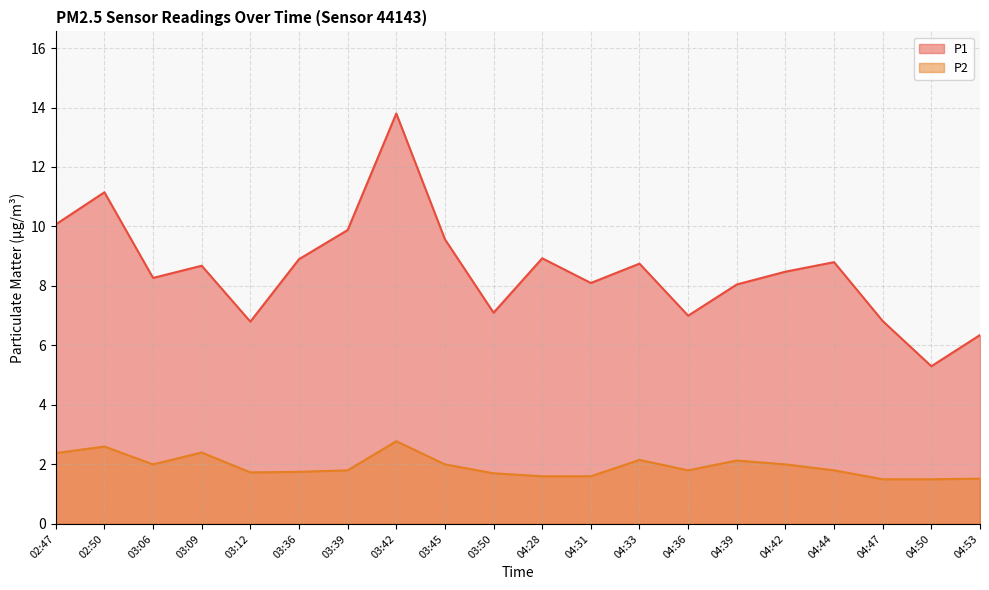

What is the highest value of the P1 series?

13.8